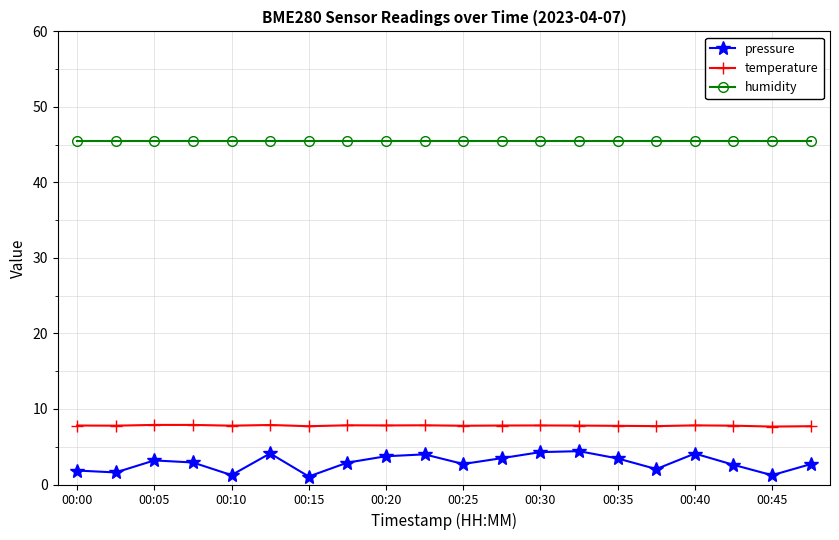

True or false: pressure and humidity cross at least once.

False